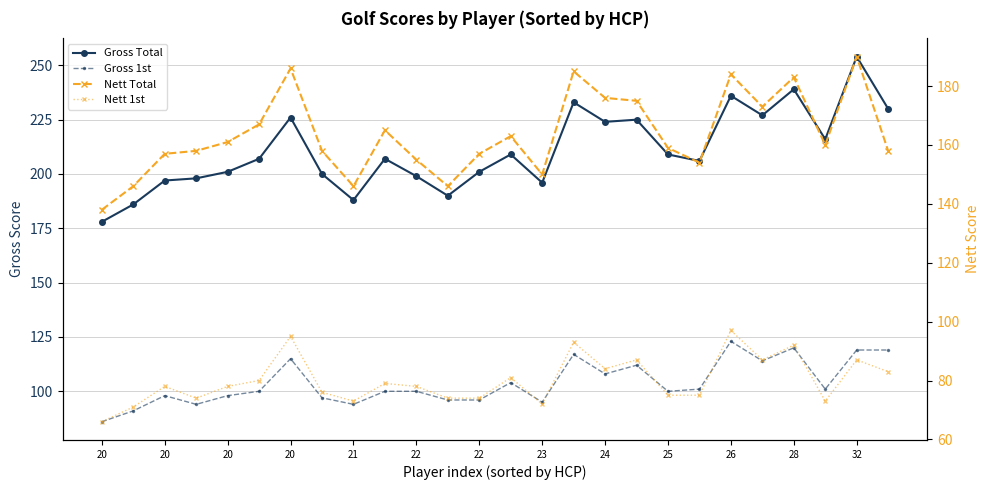

What is the sum of all Gross 1st values?

2698